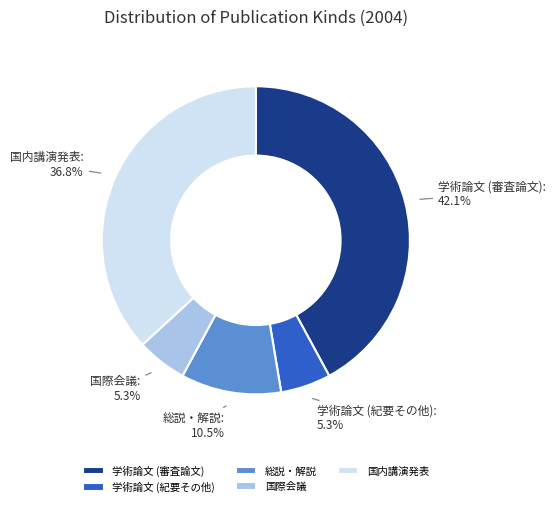

Does 国際会議 account for over 50% of the chart?

No